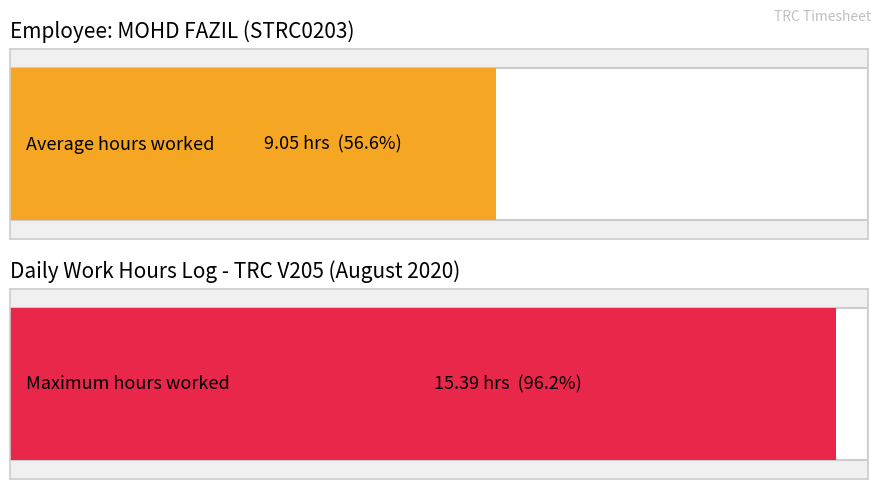

Is it true that the value at 23 is 13.9?

False